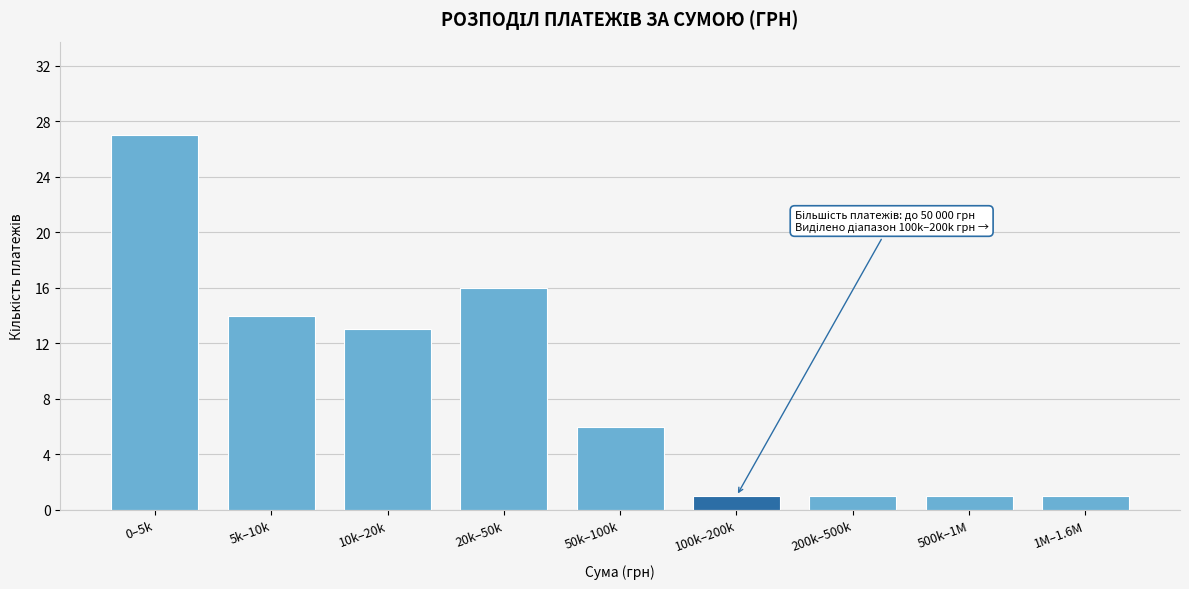

Reading right to left, extract all data points from this chart.

1	1	1	1	6	16	13	14	27